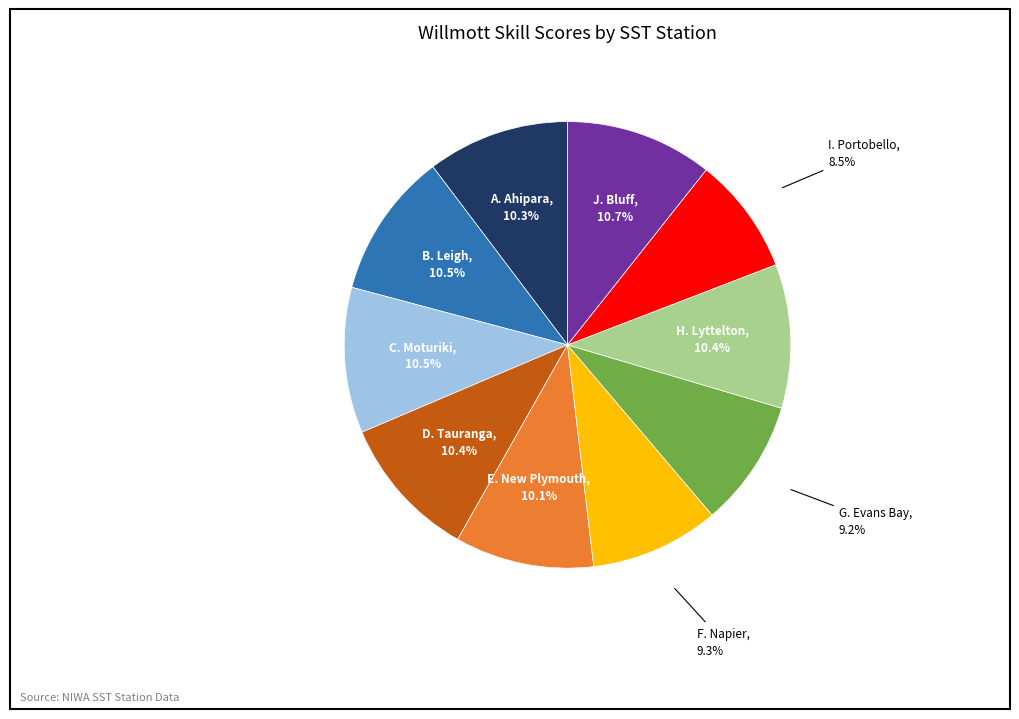

Which slice is the smallest?

I. Portobello